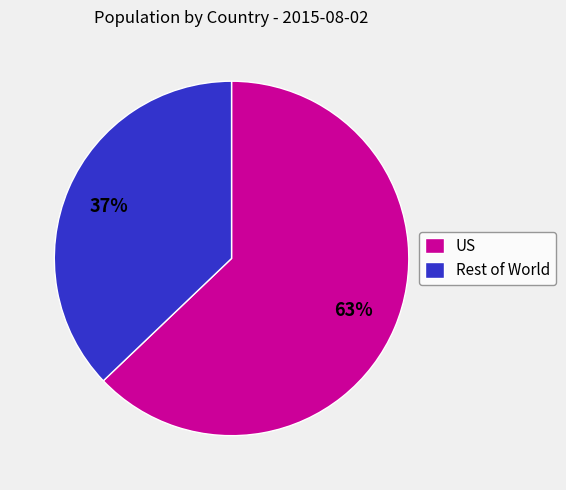

How many slices are in this pie chart?

2